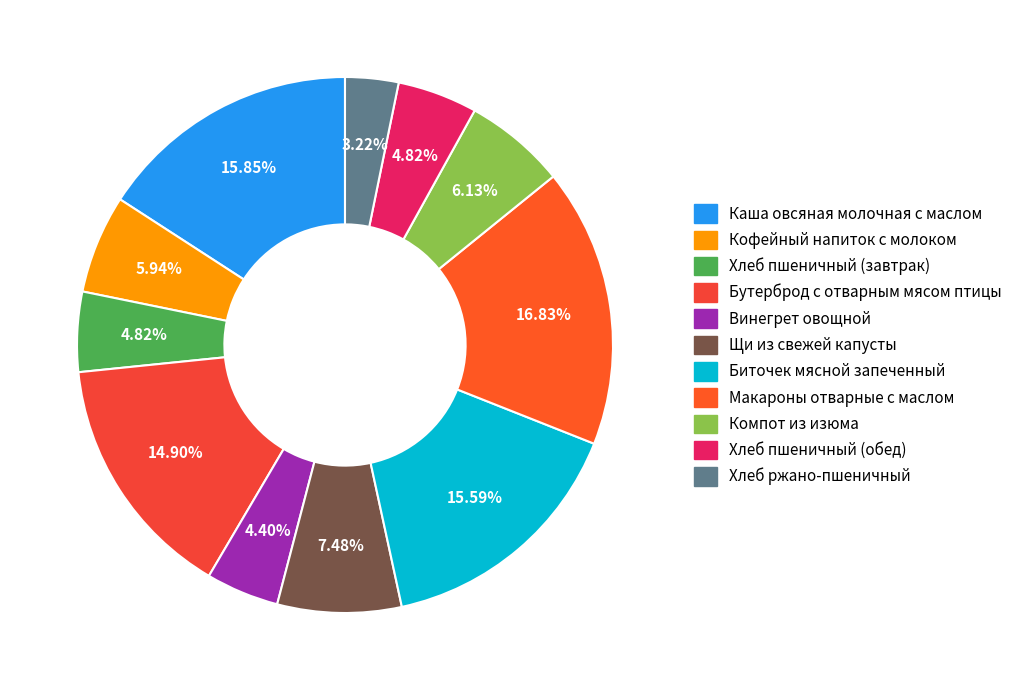

Count the number of slices in the pie.

11